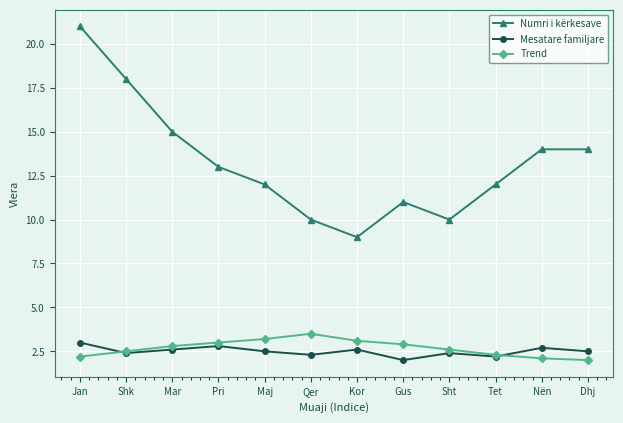

What is the sum of the Trend values at Gus and Maj?

6.1